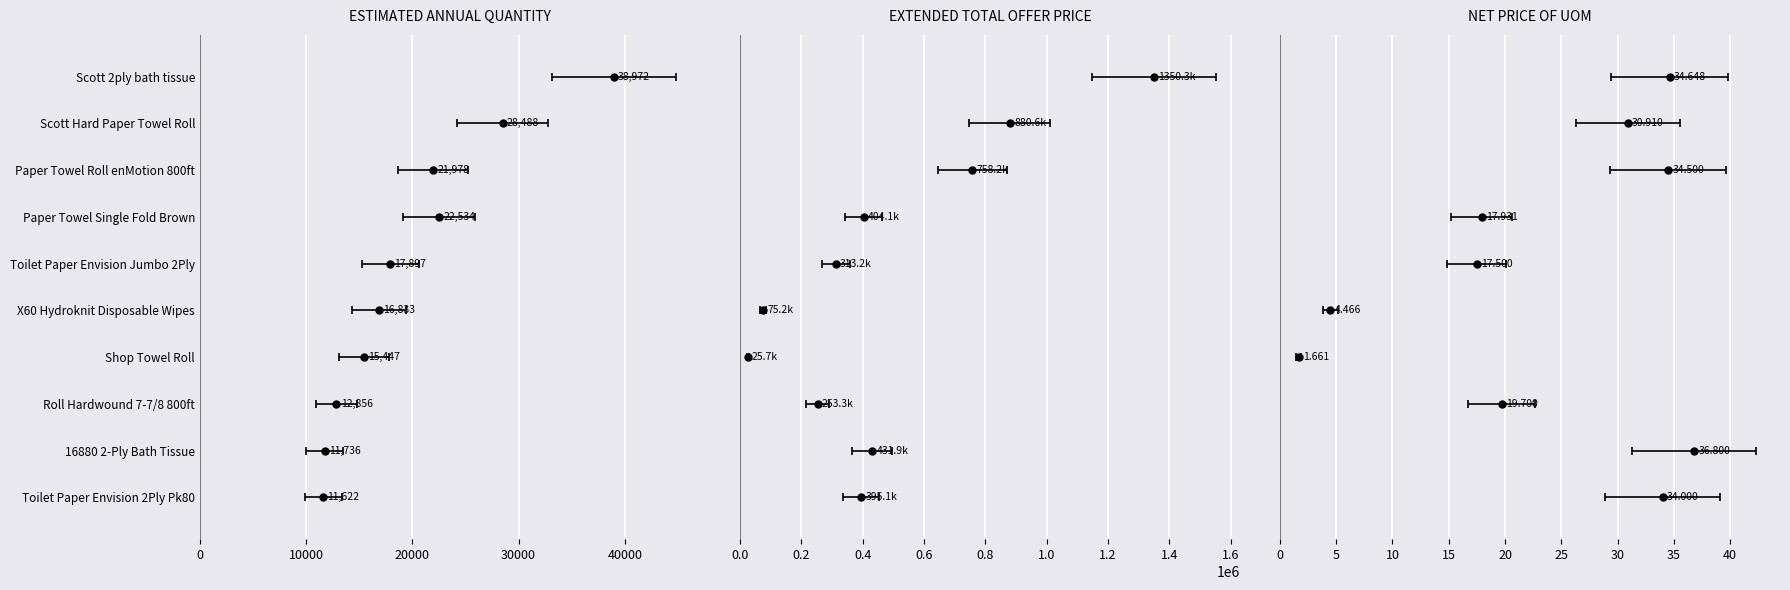

Reading left to right, what are all the values shown in this chart?

Estimated Annual Quantity: 38972.0	28488.0	21978.0	22534.0	17897.0	16833.0	15447.0	12856.0	11736.0	11622.0
Extended Total Offer Price: 1350301.9	880558.4	758245.4	404054.9	313197.5	75176.2	25657.5	253260.6	431884.8	395148.0
Net Price of UOM: 34.6	30.9	34.5	17.9	17.5	4.5	1.7	19.7	36.8	34.0